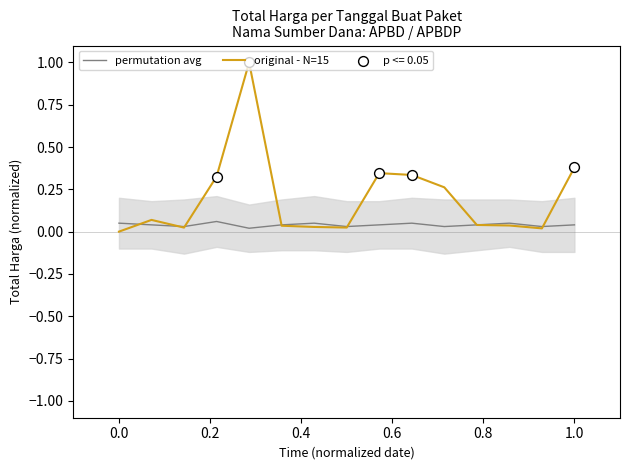

Is the value of original - N=15 at 8 greater than the value of permutation avg at 9?

Yes